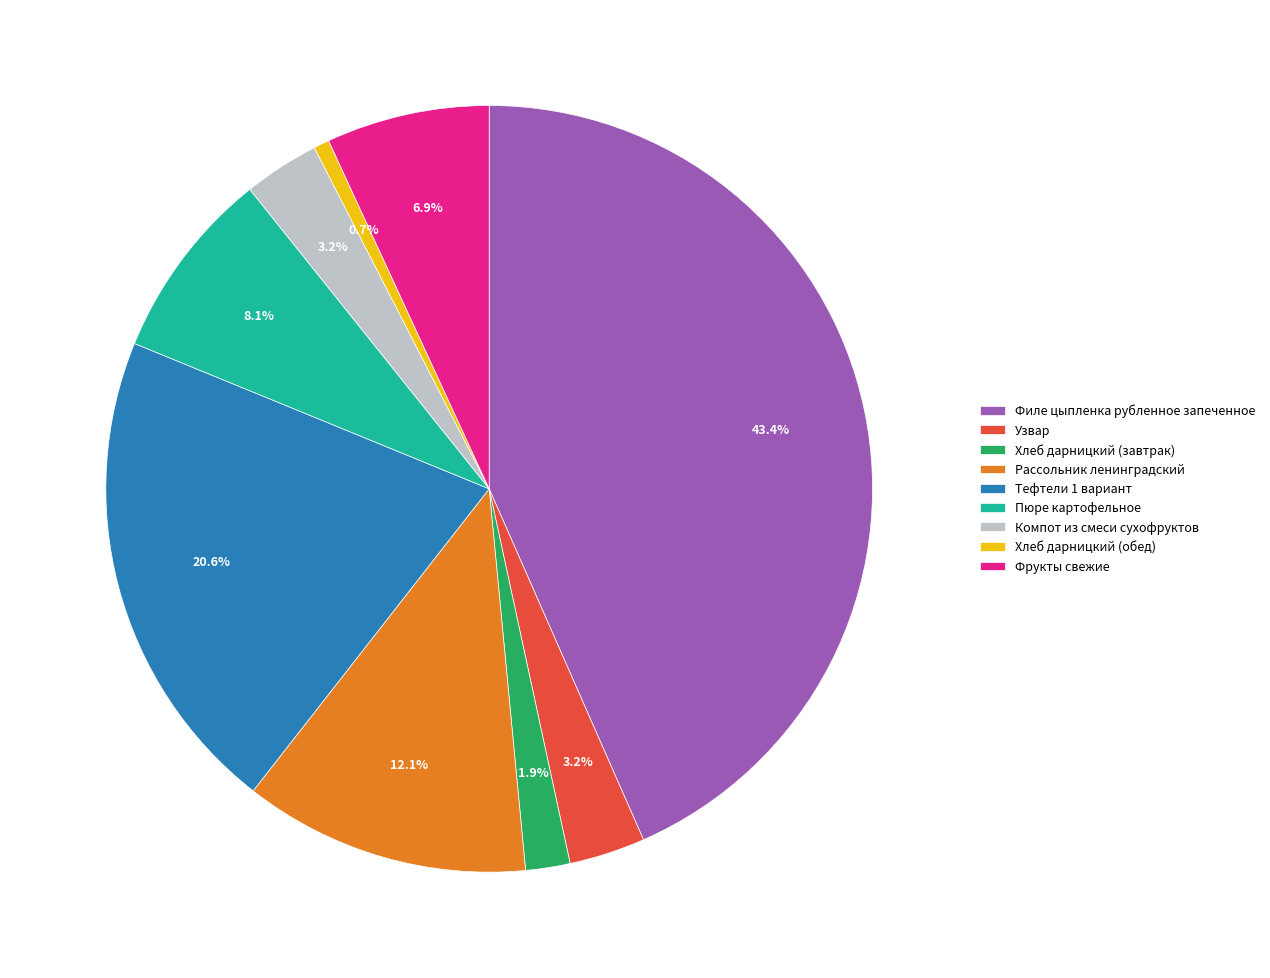

What portion of the pie excludes Компот из смеси сухофруктов?

96.8%